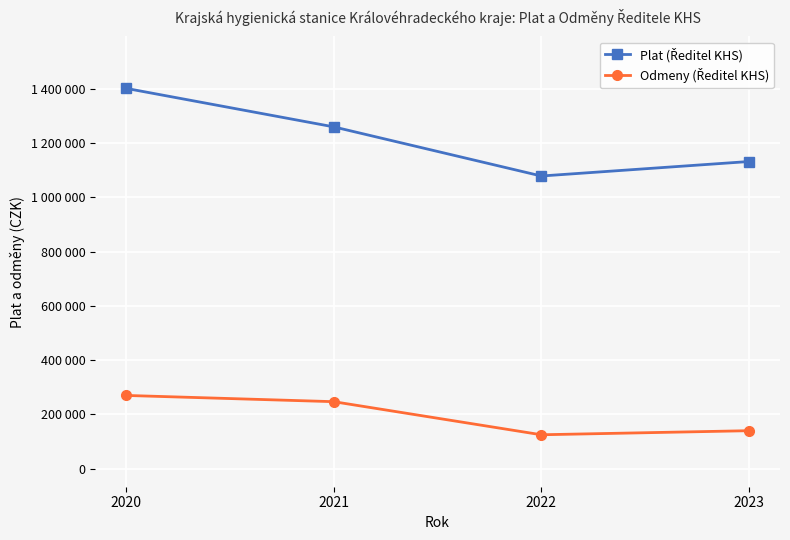

Does the chart have visible grid lines?

Yes